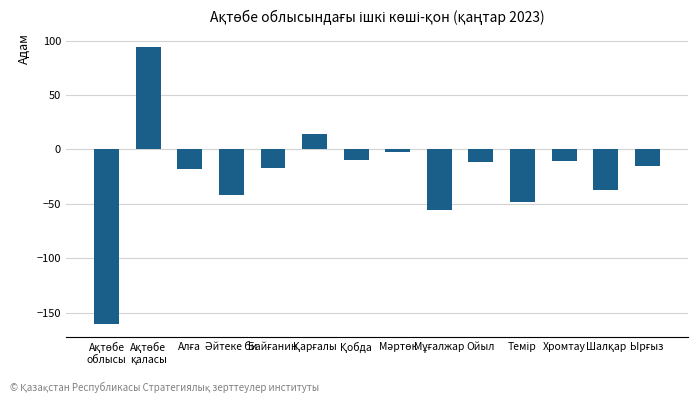

What position from the left is Хромтау?

12